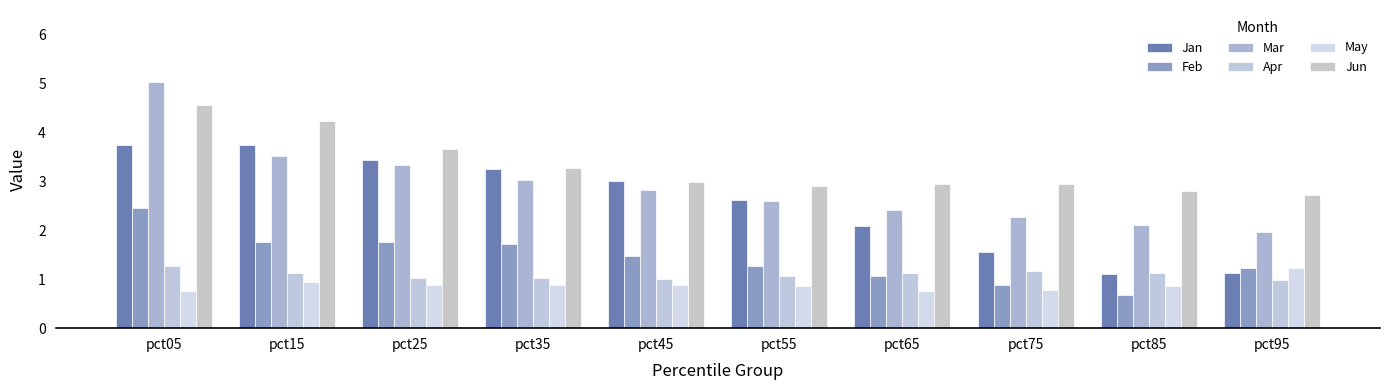

True or false: Jan has a value of 3.4 at pct25.

True